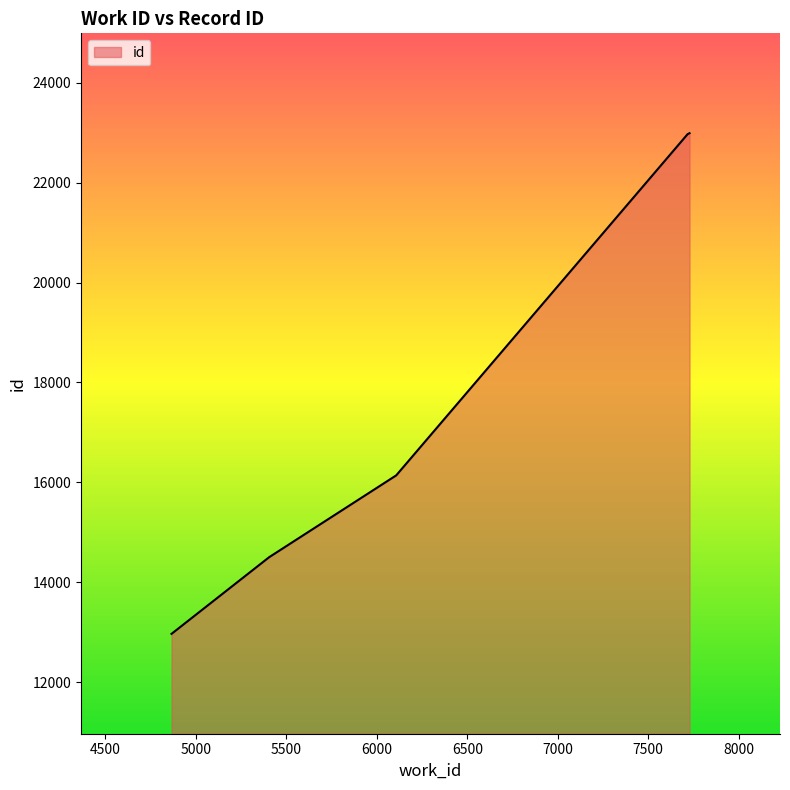

How many lines are shown in the chart?

1